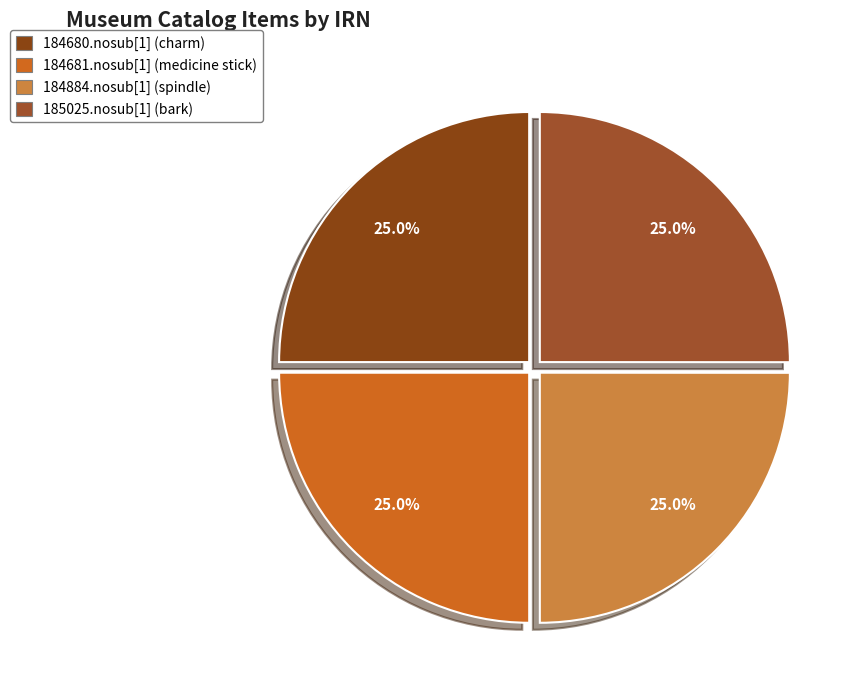

Combined, what portion of the pie is 184681.nosub[1] (medicine stick) and 184884.nosub[1] (spindle)?

50.0%